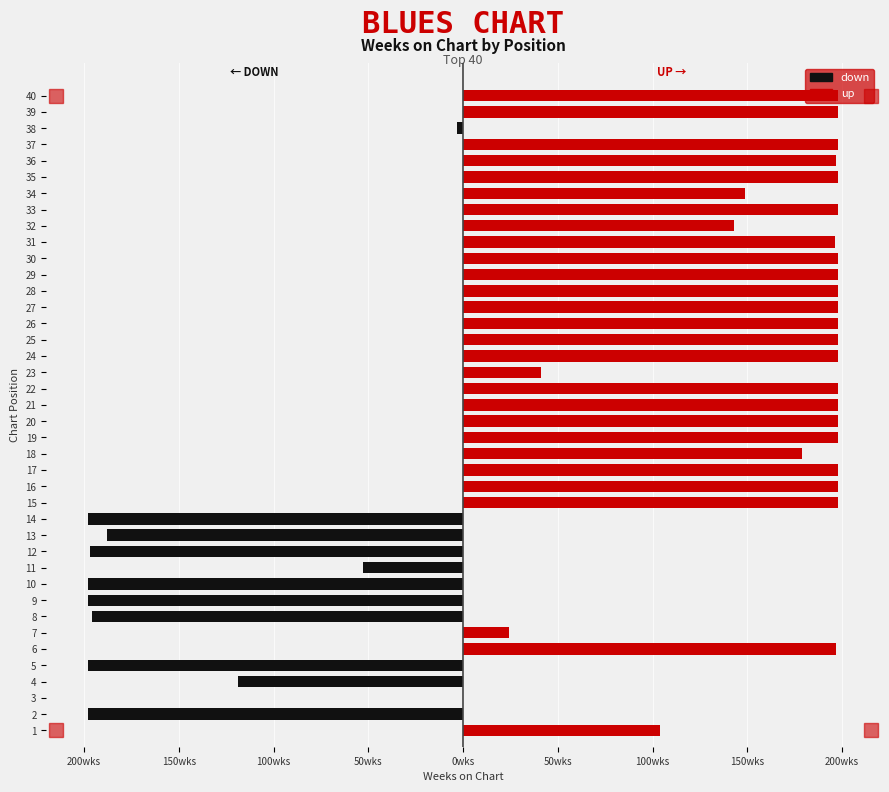

Which series has the largest range (max minus min)?

down